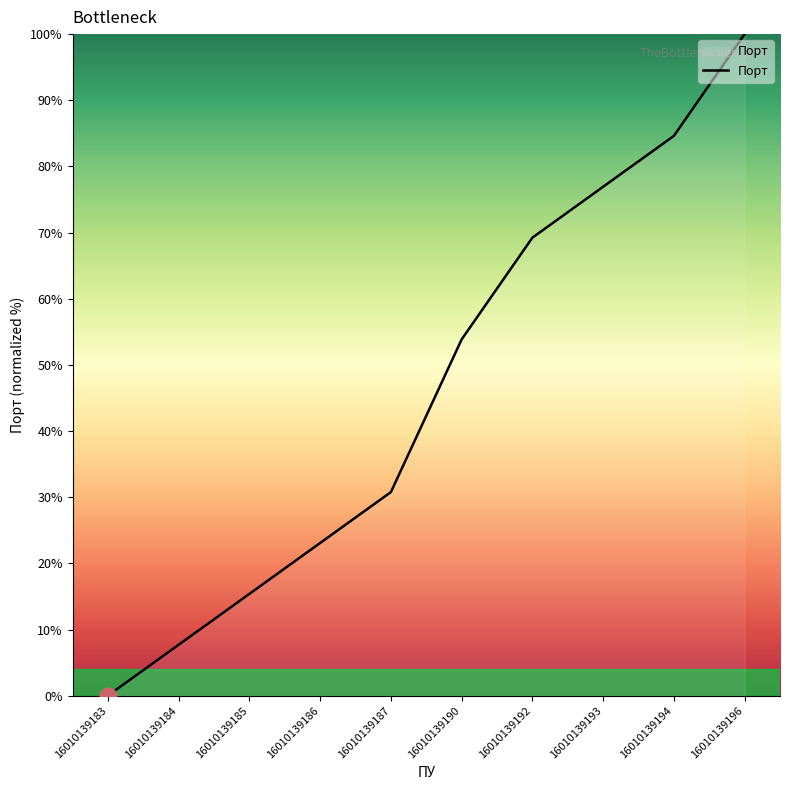

What is the change in value from 16010139192 to 16010139194?

+15.4